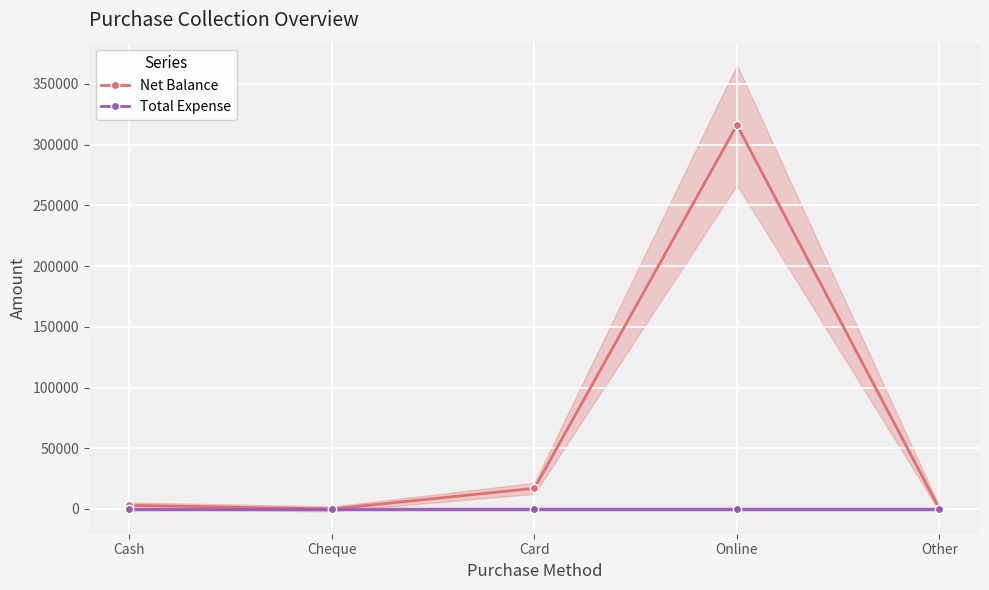

Is it true that Total Expense equals 0 at Cheque?

True